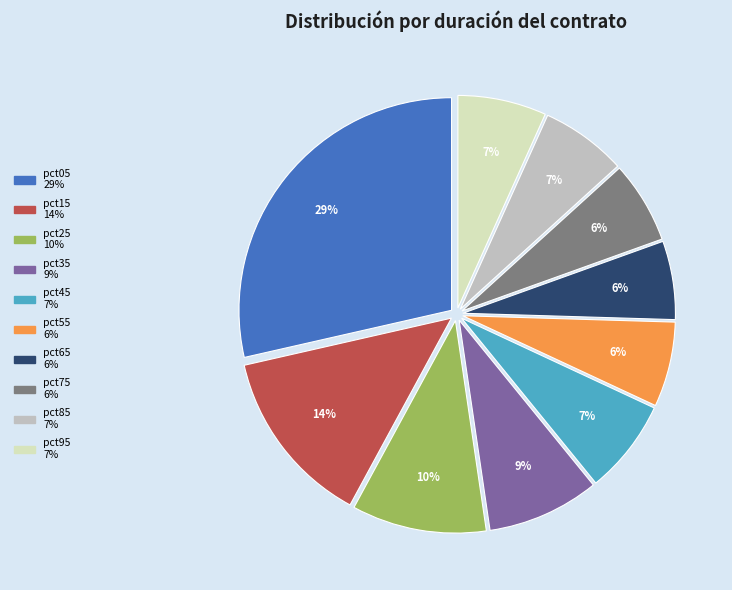

What percentage is the pct75 slice, to the nearest percent?

6%